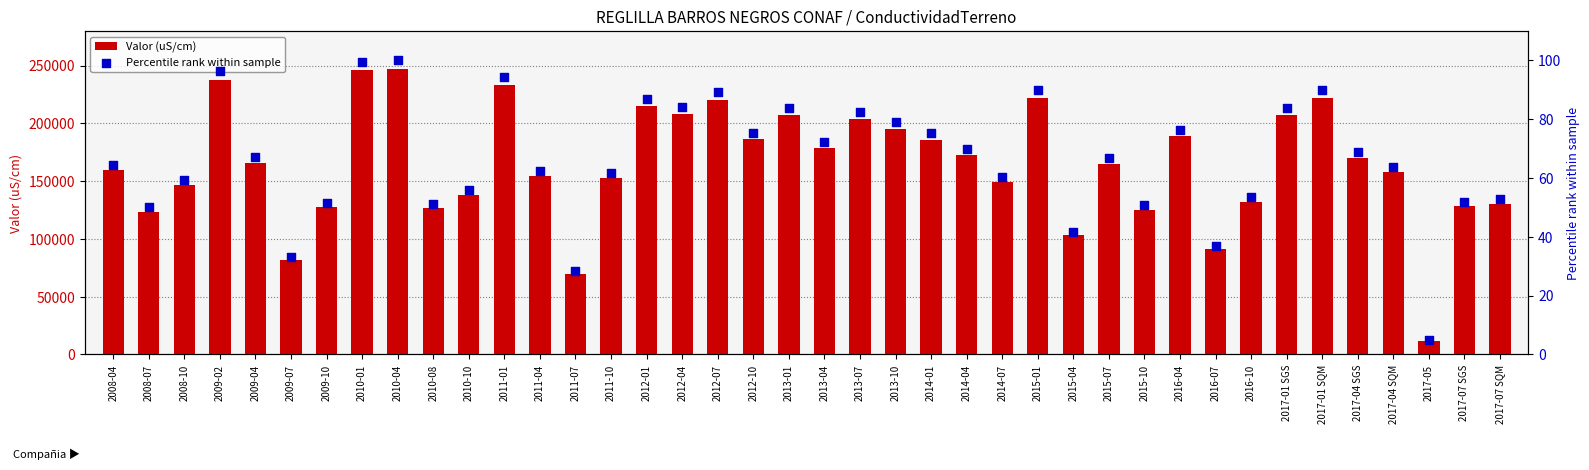

At how many categories does at least one series exceed 179816?

16